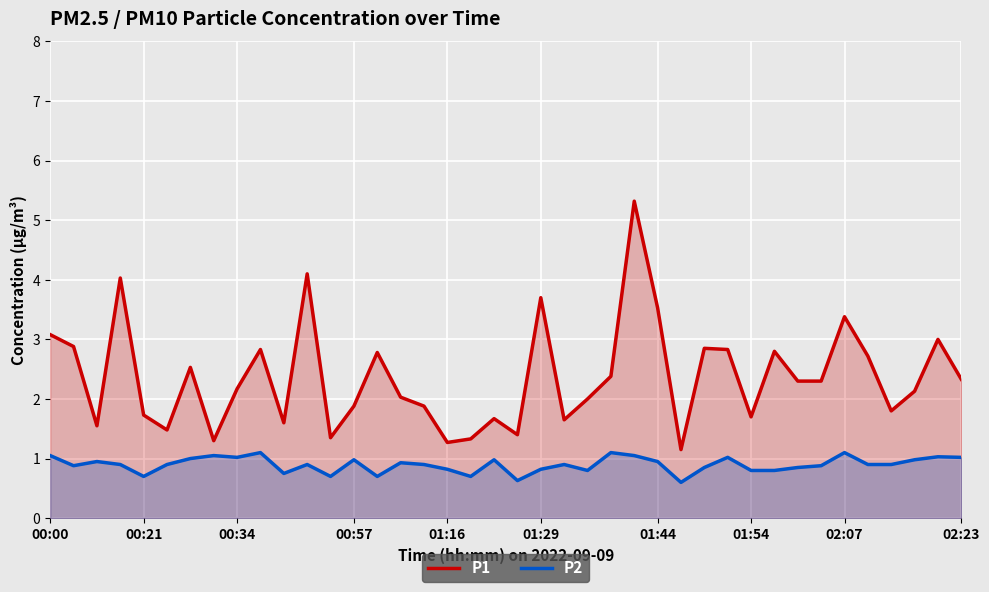

True or false: P1 and P2 intersect in this chart.

False